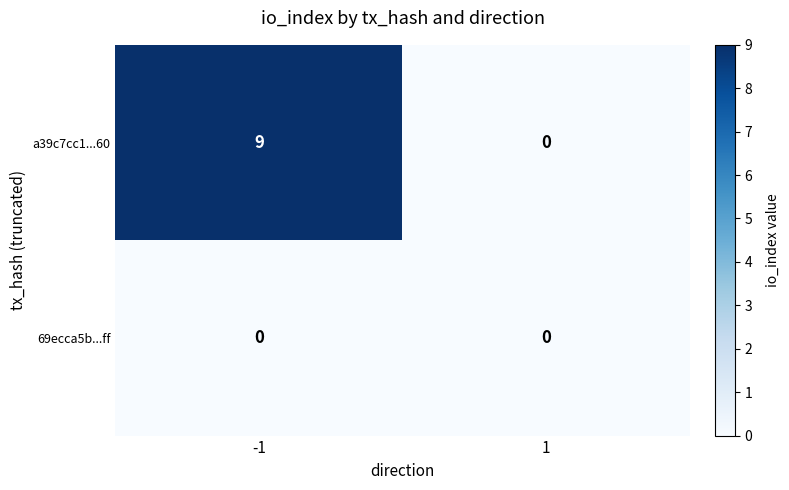

What is the maximum value shown in the chart?

9